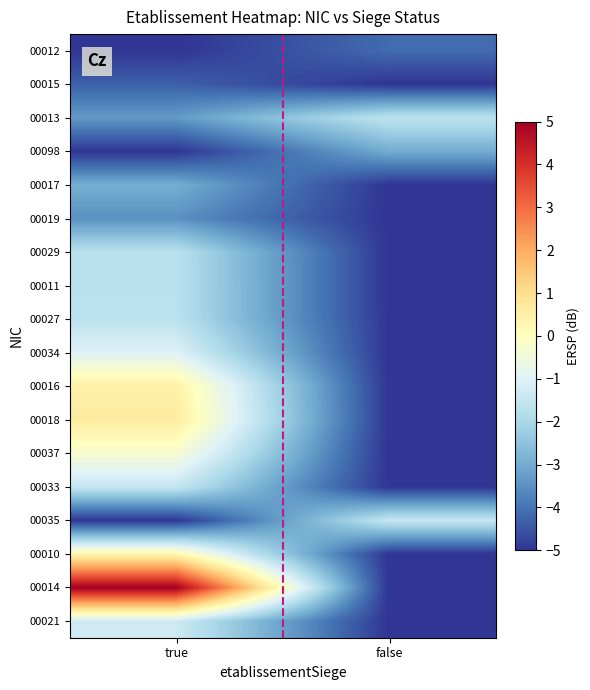

Reading left to right, transcribe all the data shown in this chart.

00012: true=-5.0	false=-4.1
00015: true=-4.3	false=-5.0
00013: true=-3.3	false=-1.6
00098: true=-5.0	false=-3.0
00017: true=-2.9	false=-5.0
00019: true=-3.5	false=-5.0
00029: true=-1.7	false=-5.0
00011: true=-1.7	false=-5.0
00027: true=-1.7	false=-5.0
00034: true=-1.0	false=-5.0
00016: true=0.5	false=-5.0
00018: true=0.6	false=-5.0
00037: true=-0.3	false=-5.0
00033: true=-1.5	false=-5.0
00035: true=-5.0	false=-1.5
00010: true=0.3	false=-5.0
00014: true=5.0	false=-5.0
00021: true=-1.3	false=-5.0